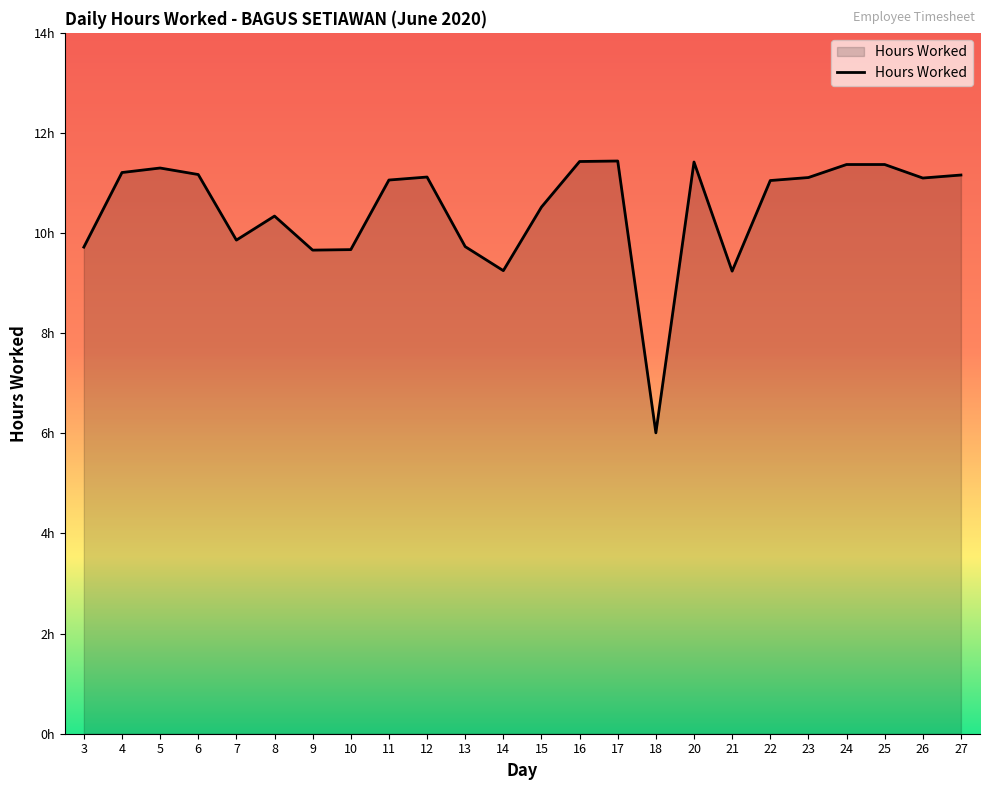

Does the chart have visible grid lines?

No